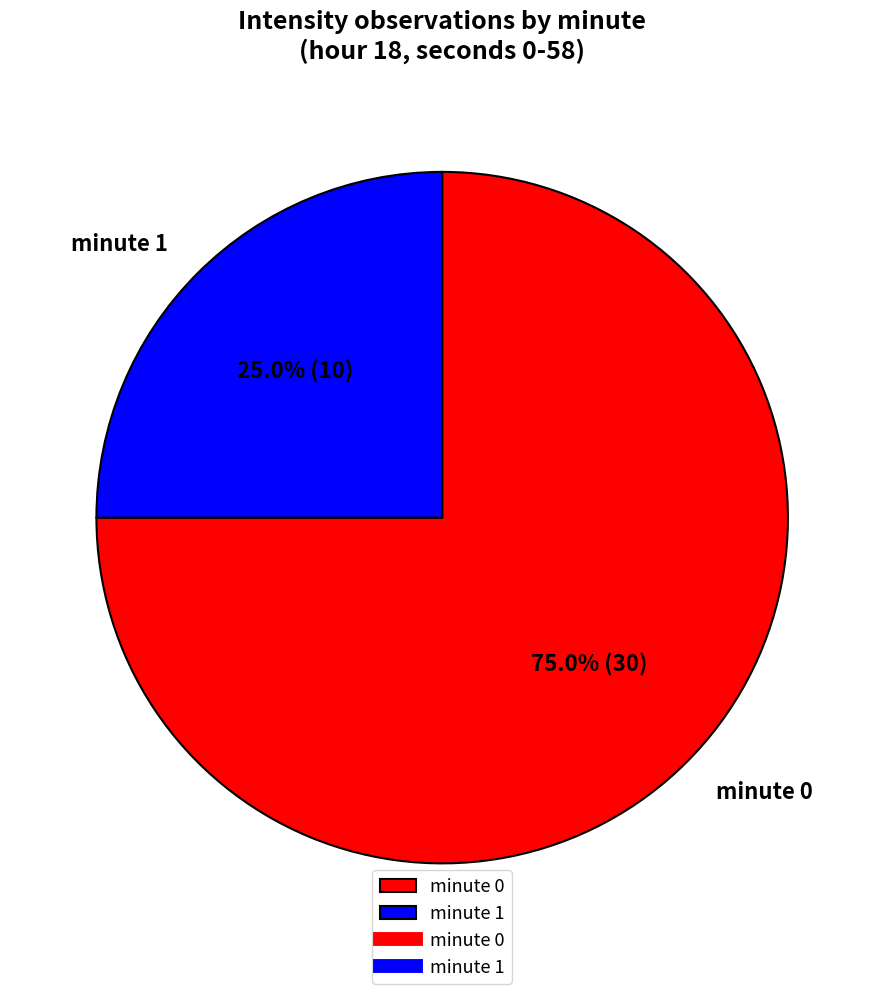

What percentage is the minute 1 slice, to the nearest percent?

25%